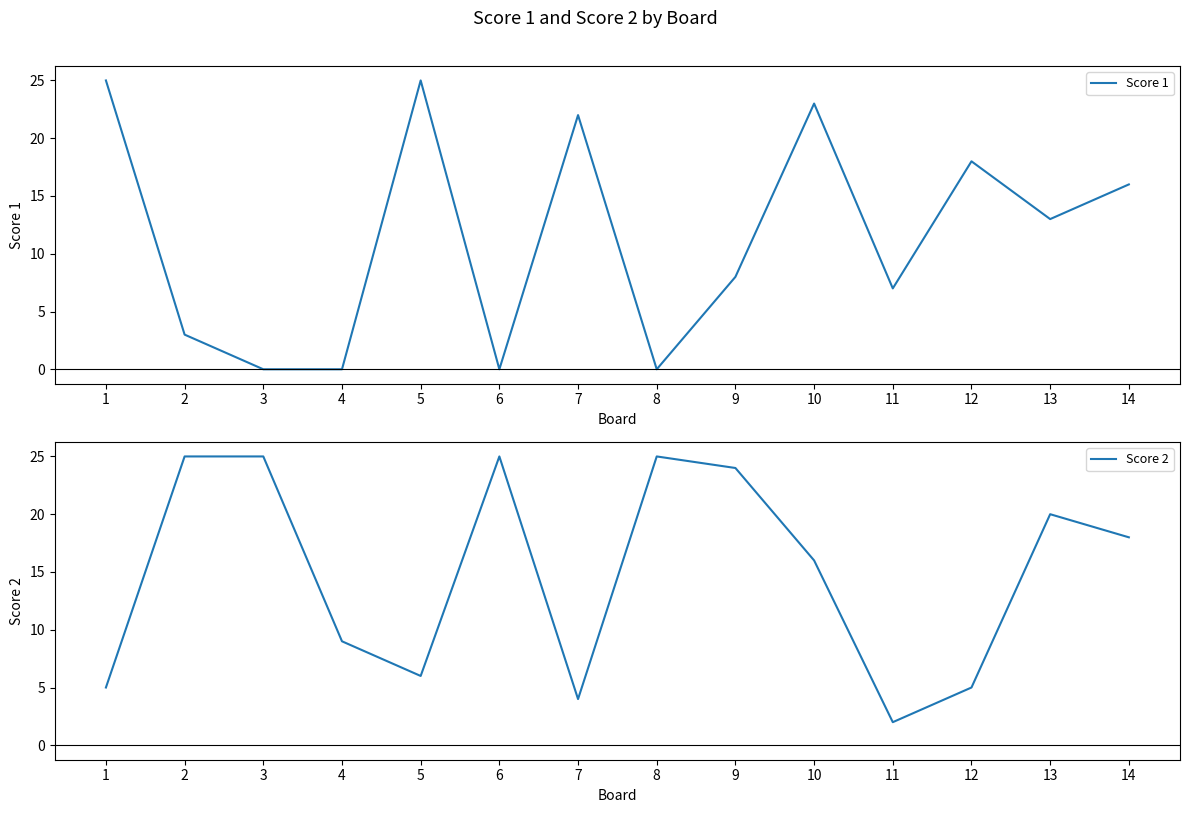

Where is the first local minimum for Score 1?

6